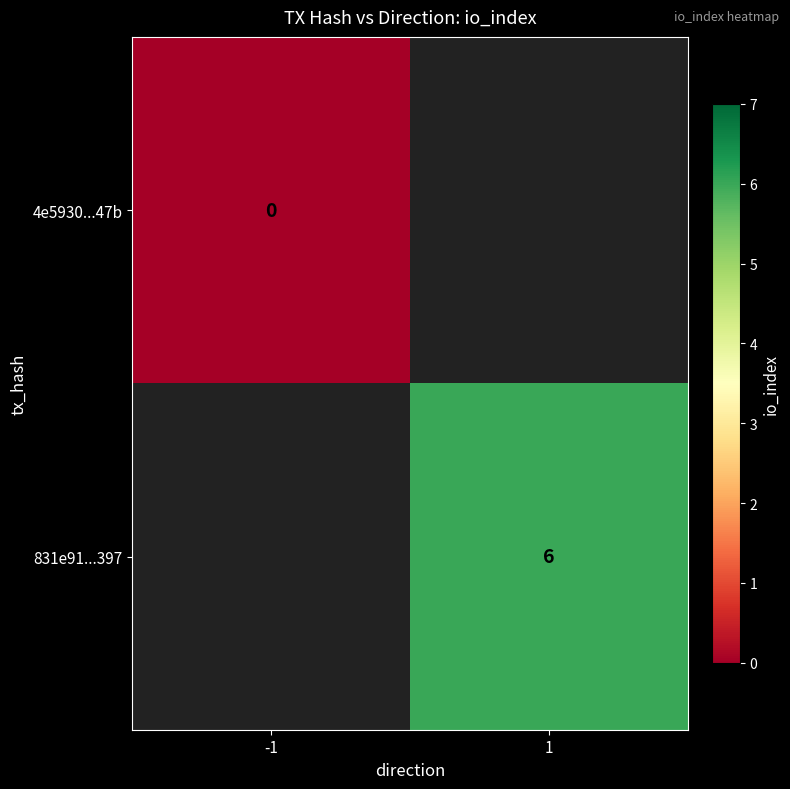

The 831e91...397 series shows 9 at 1. True or false?

False